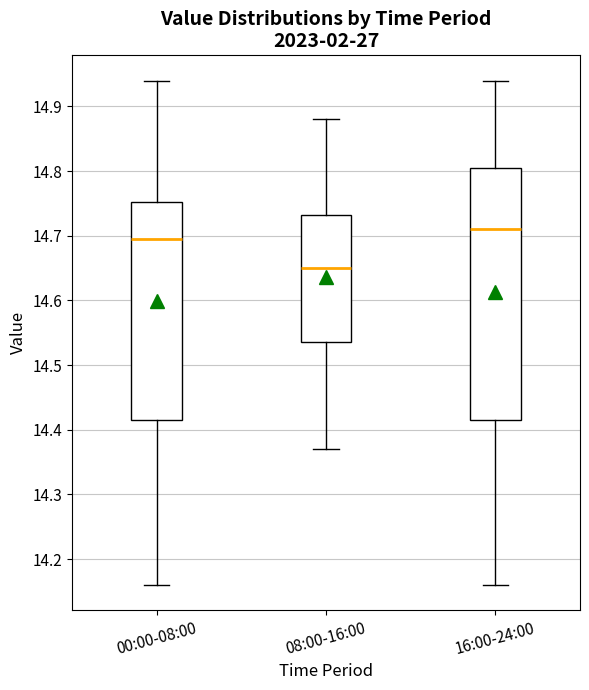

Reading left to right, read every box against the y-axis: the position of its median line, the range the box covers, and the ends of its whiskers. The values are not printed on the chart, so give them approximately, as read against the axis.

00:00-08:00: median 14.70, box 14.42 to 14.75, whiskers 14.16 to 14.94
08:00-16:00: median 14.65, box 14.54 to 14.73, whiskers 14.37 to 14.88
16:00-24:00: median 14.71, box 14.42 to 14.81, whiskers 14.16 to 14.94